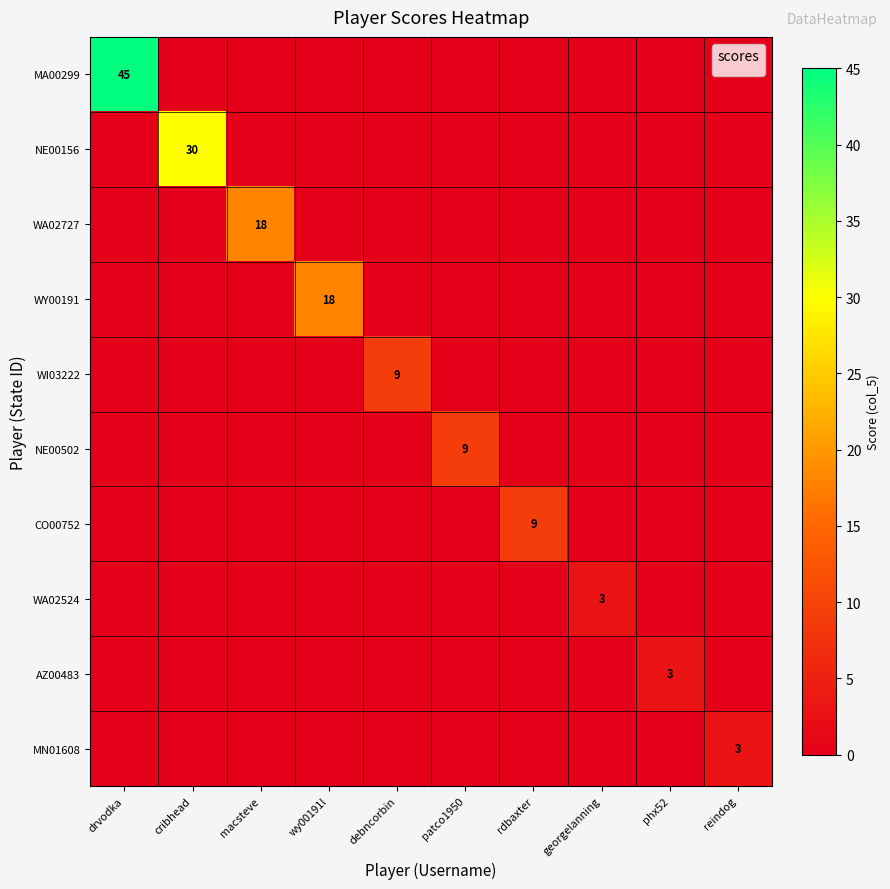

At how many categories does at least one series exceed 27?

2